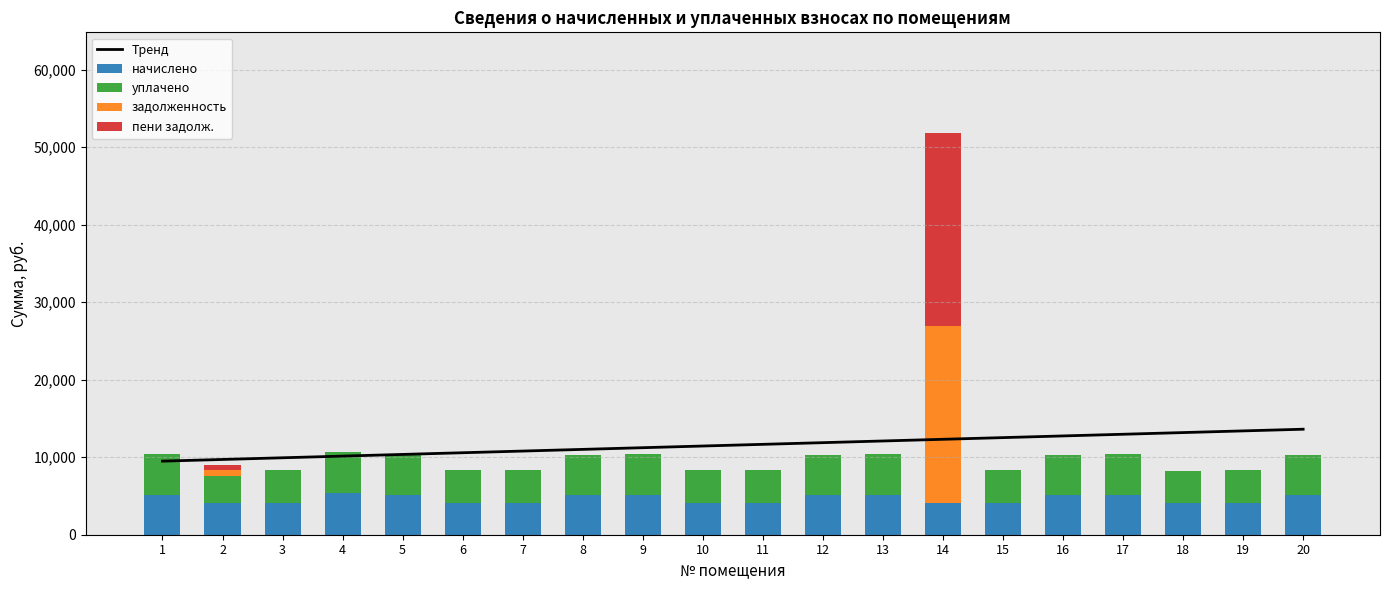

Is it true that Тренд equals 19147.4 at 16?

False